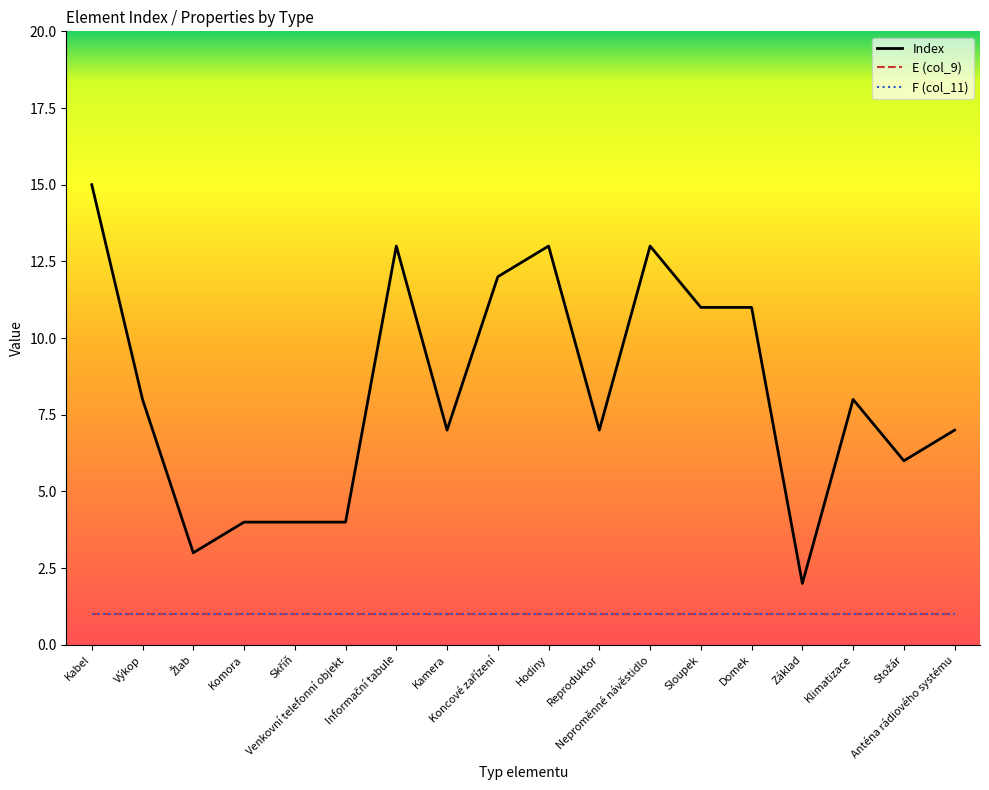

Reading left to right, extract all data points from this chart.

Index: 15	8	3	4	4	4	13	7	12	13	7	13	11	11	2	8	6	7
E (col_9): 1	1	1	1	1	1	1	1	1	1	1	1	1	1	1	1	1	1
F (col_11): 1	1	1	1	1	1	1	1	1	1	1	1	1	1	1	1	1	1